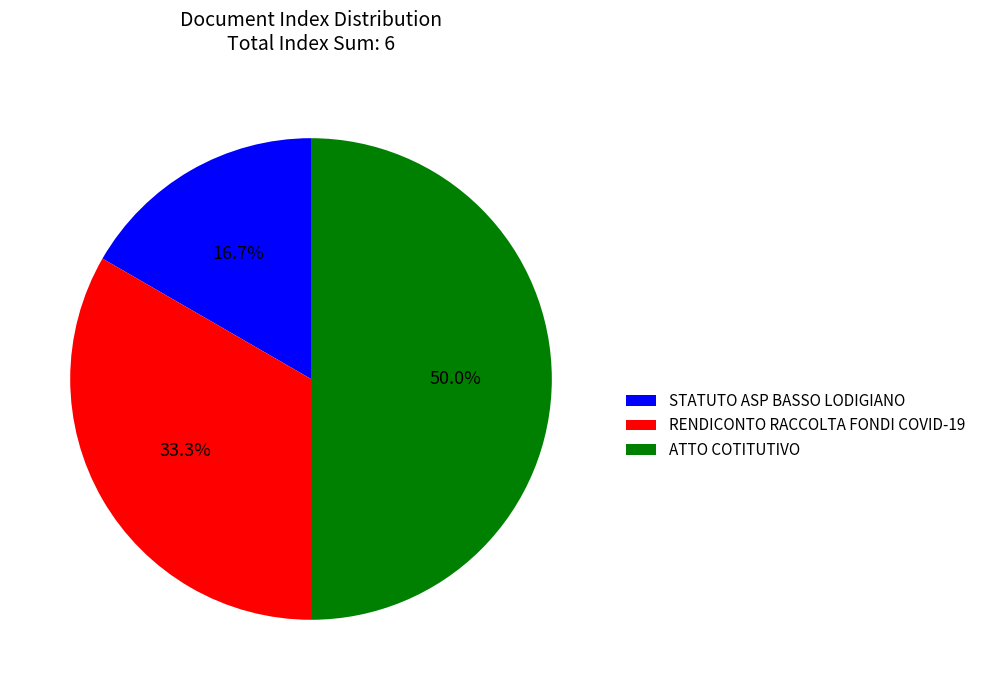

What is the total percentage of RENDICONTO RACCOLTA FONDI COVID-19 and STATUTO ASP BASSO LODIGIANO?

50.0%